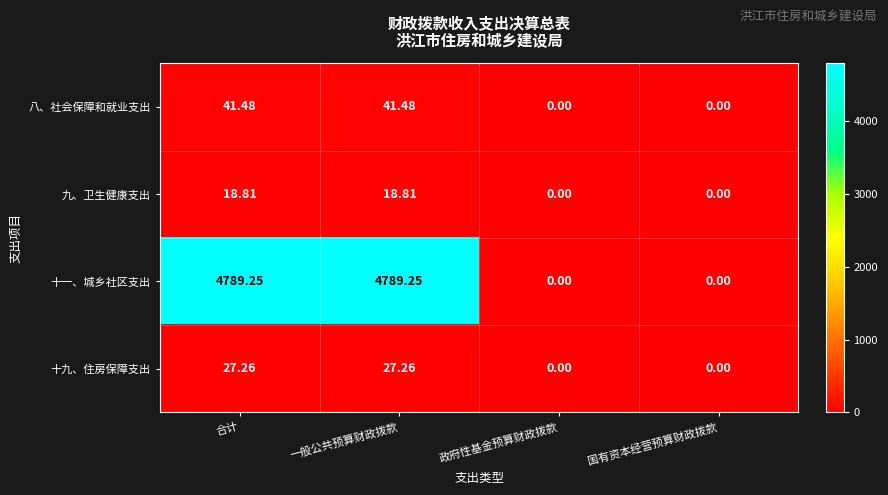

At which label does 八、社会保障和就业支出 first exceed 41?

合计